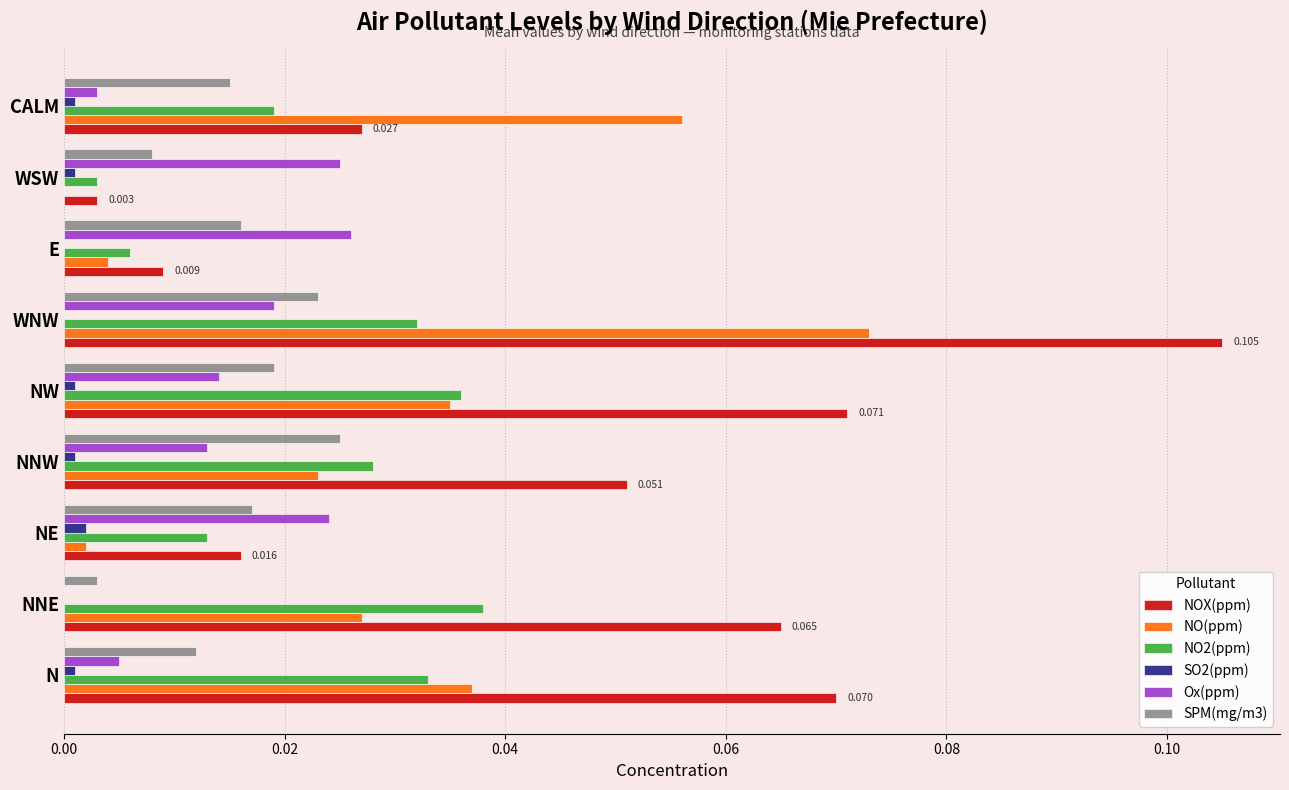

Which category has the highest value in the SO2(ppm) series?

NE